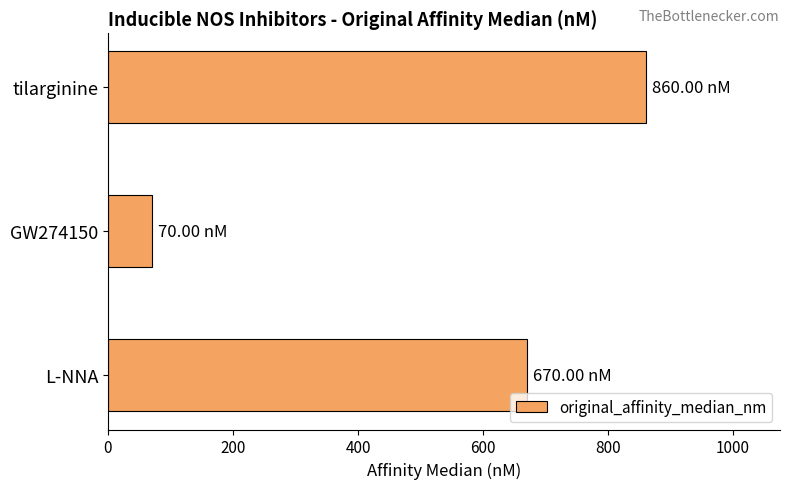

At which category does the chart reach its minimum across all series?

GW274150